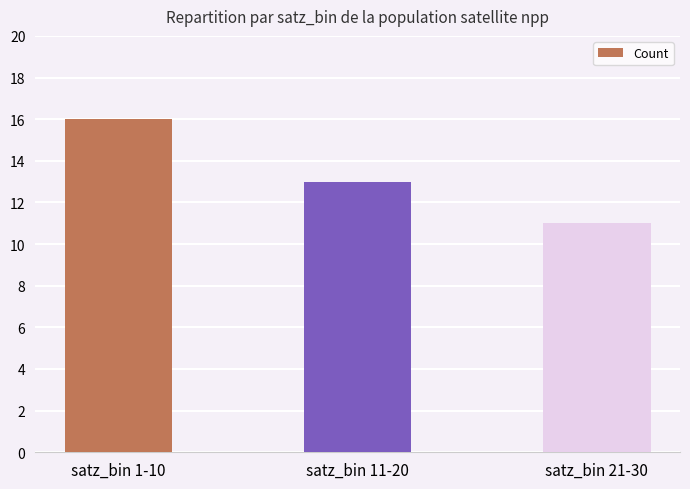

How many values are below 13?

1